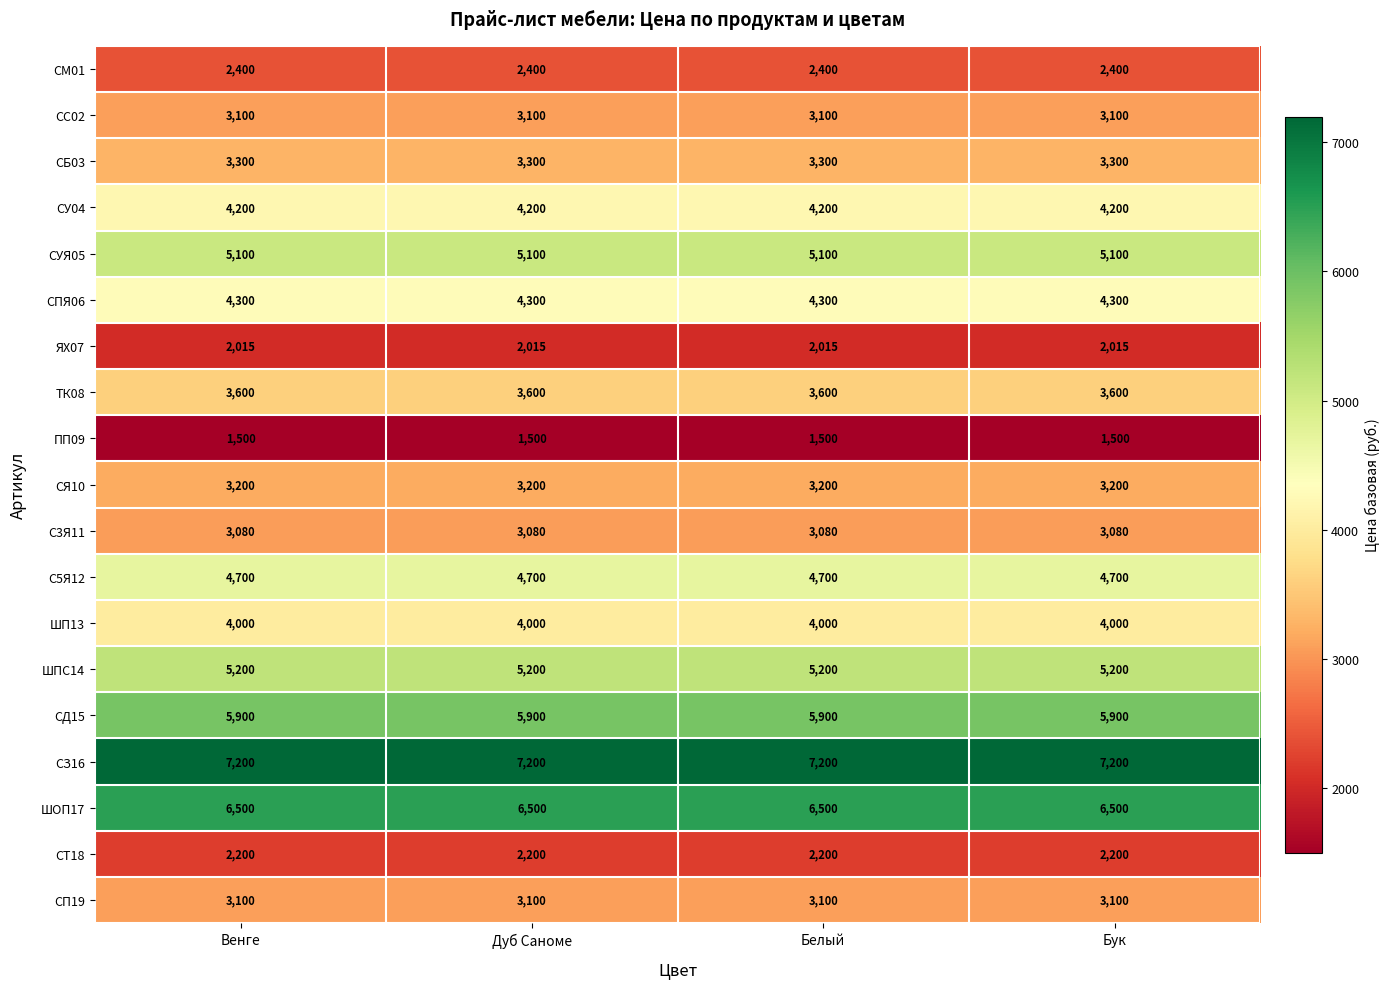

What is the highest value of the СД15 series?

5900